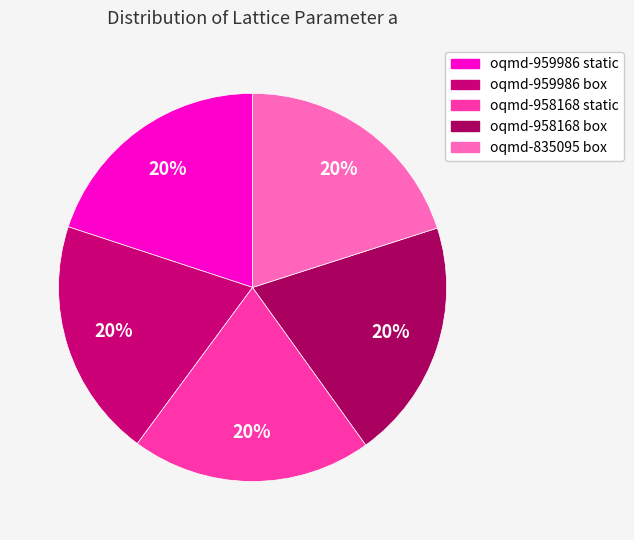

Is the sum of oqmd-959986 static and oqmd-835095 box greater than half?

No